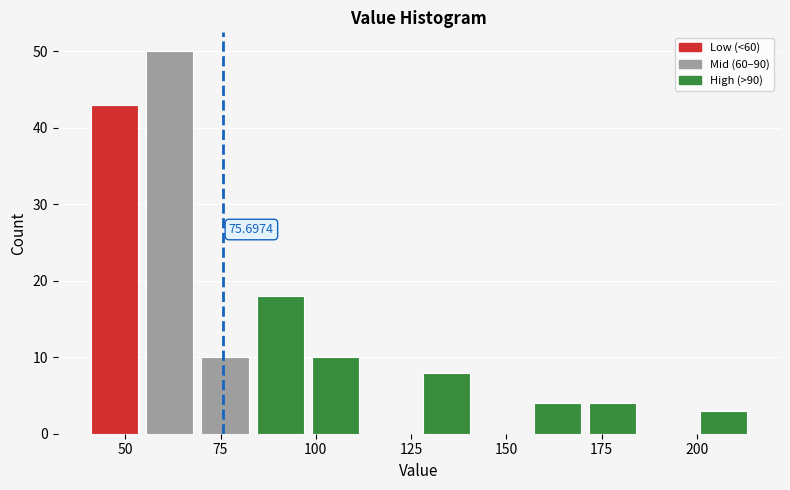

Read against the x-axis, roughly where is the centre of the tallest bar?

60